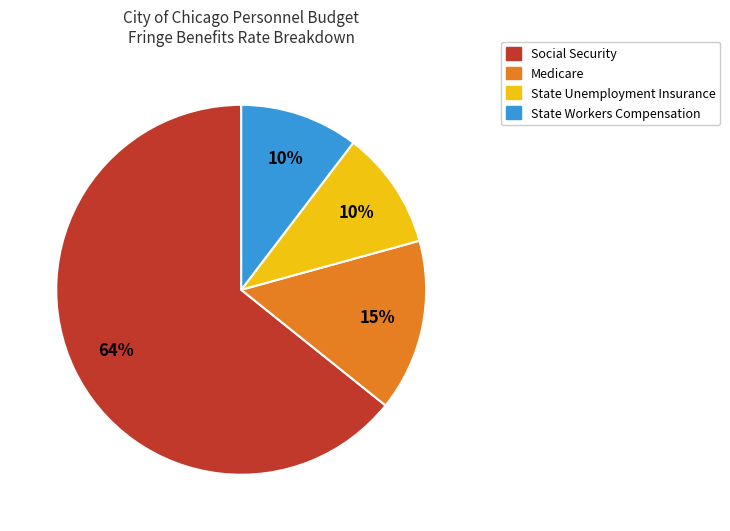

Which has a higher value, Social Security or State Workers Compensation?

Social Security